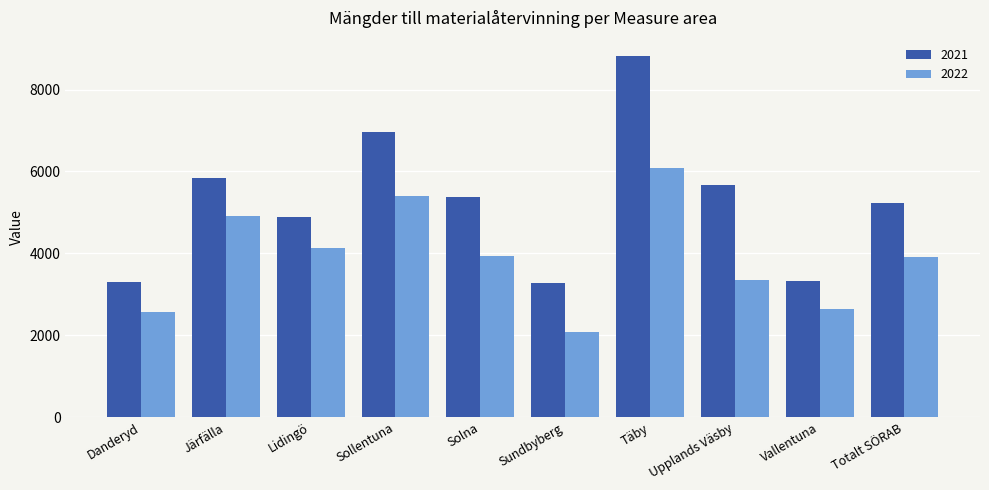

Rank the series by their maximum value, from lowest to highest.

2022, 2021